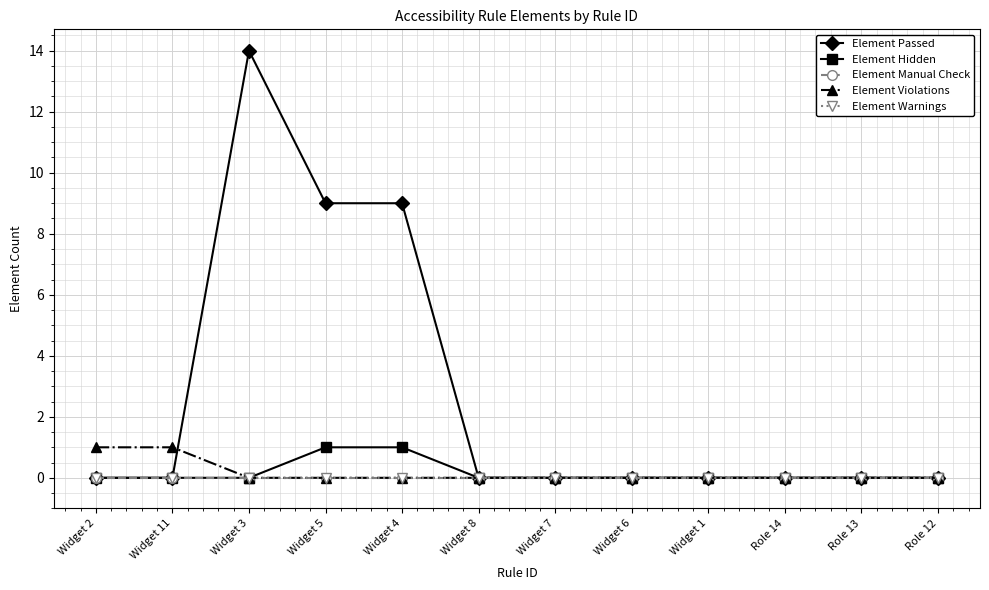

Rank the series at Role 14 from highest to lowest value.

Element Passed, Element Hidden, Element Manual Check, Element Violations, Element Warnings